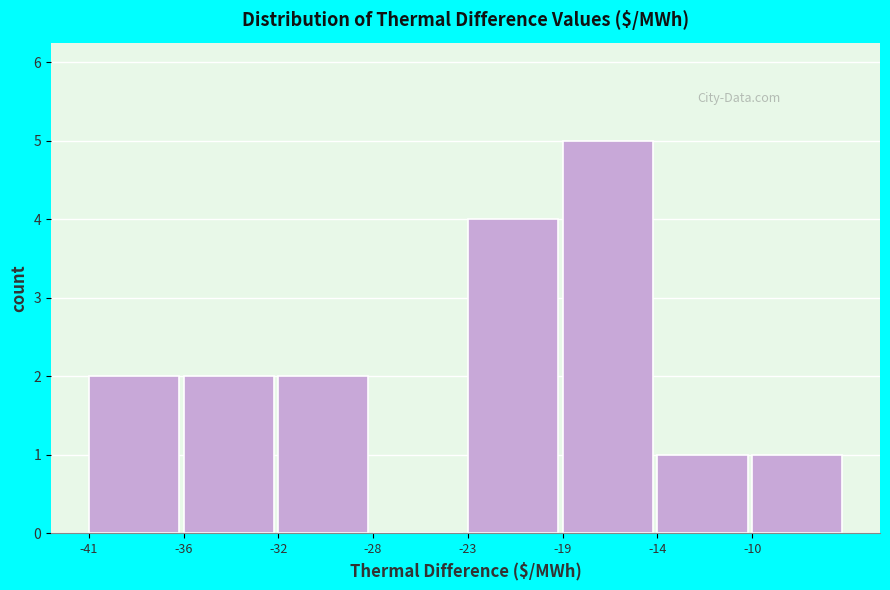

Reading left to right, extract all data points from this chart.

-41=2	-36=2	-32=2	-28=0	-23=4	-19=5	-14=1	-10=1